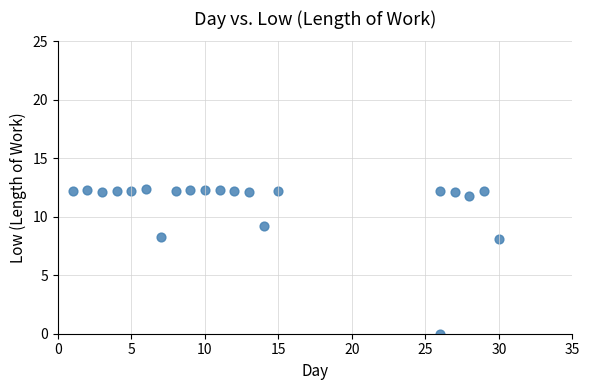

What is the range of X values (max minus min)?

29.0